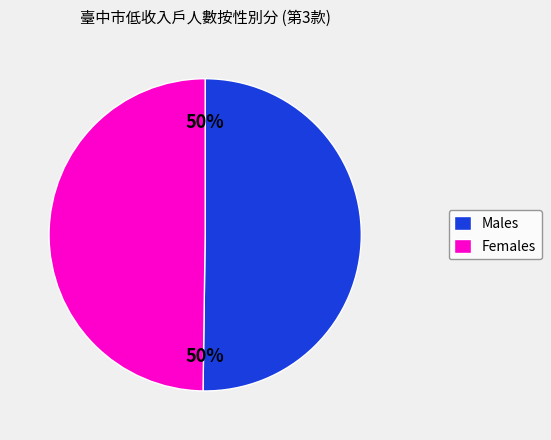

To the nearest percent, what is the average slice percentage?

50%